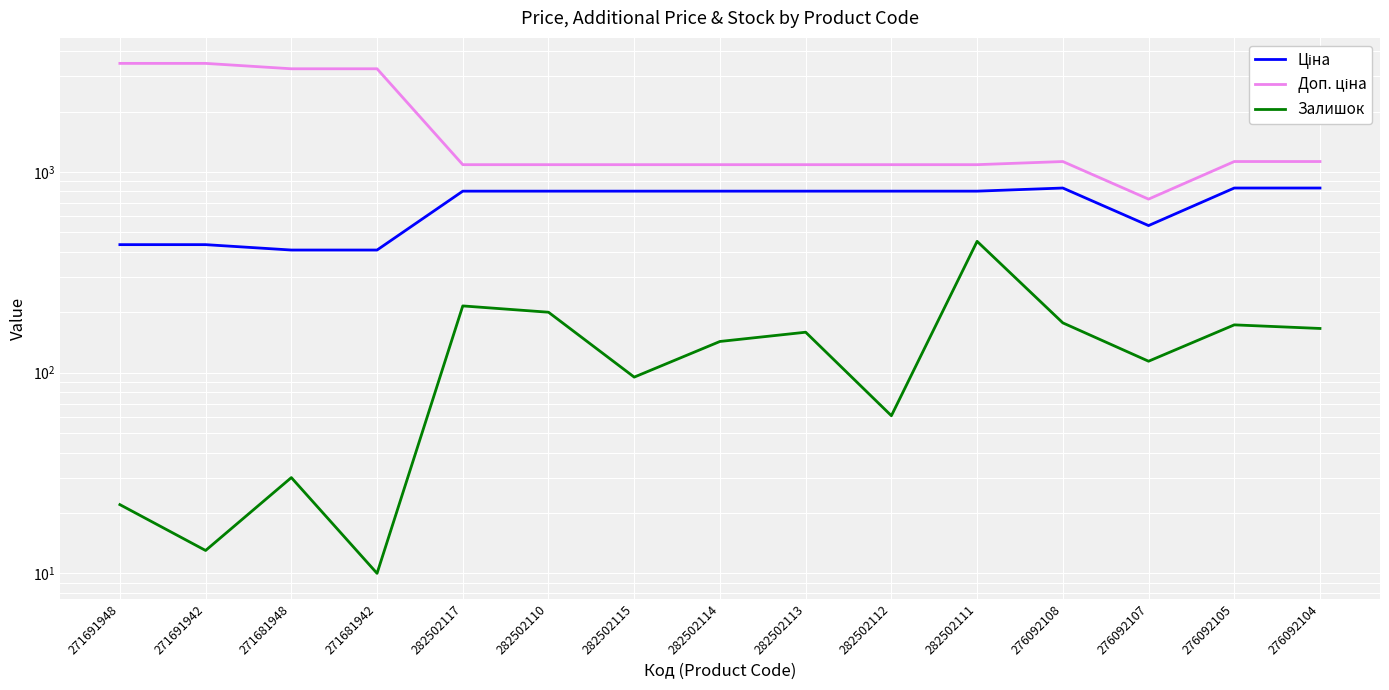

True or false: Доп. ціна has more than 2 interior local peaks.

False